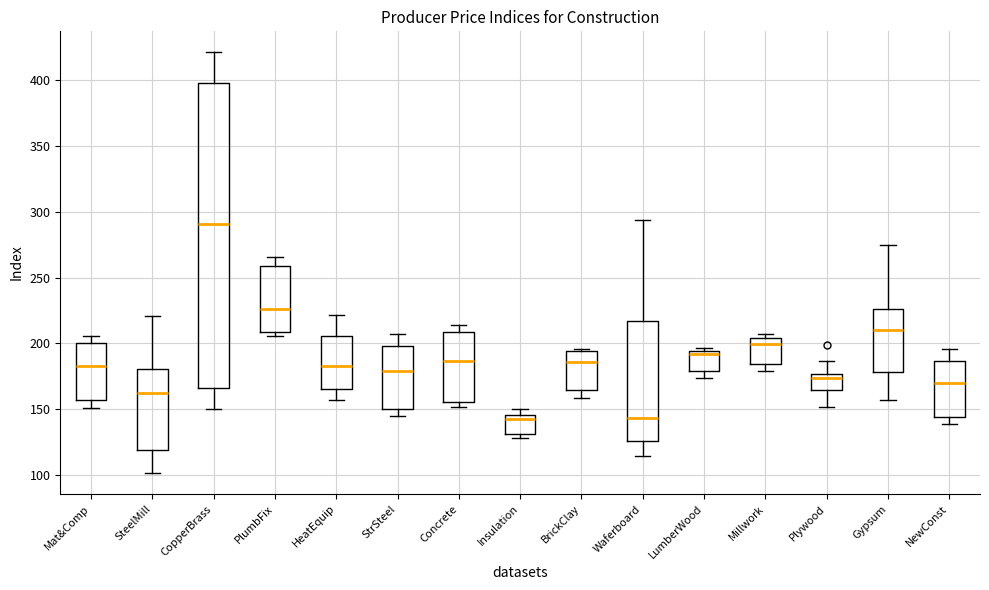

Which box is the tallest, from its lower edge to its upper edge?

CopperBrass